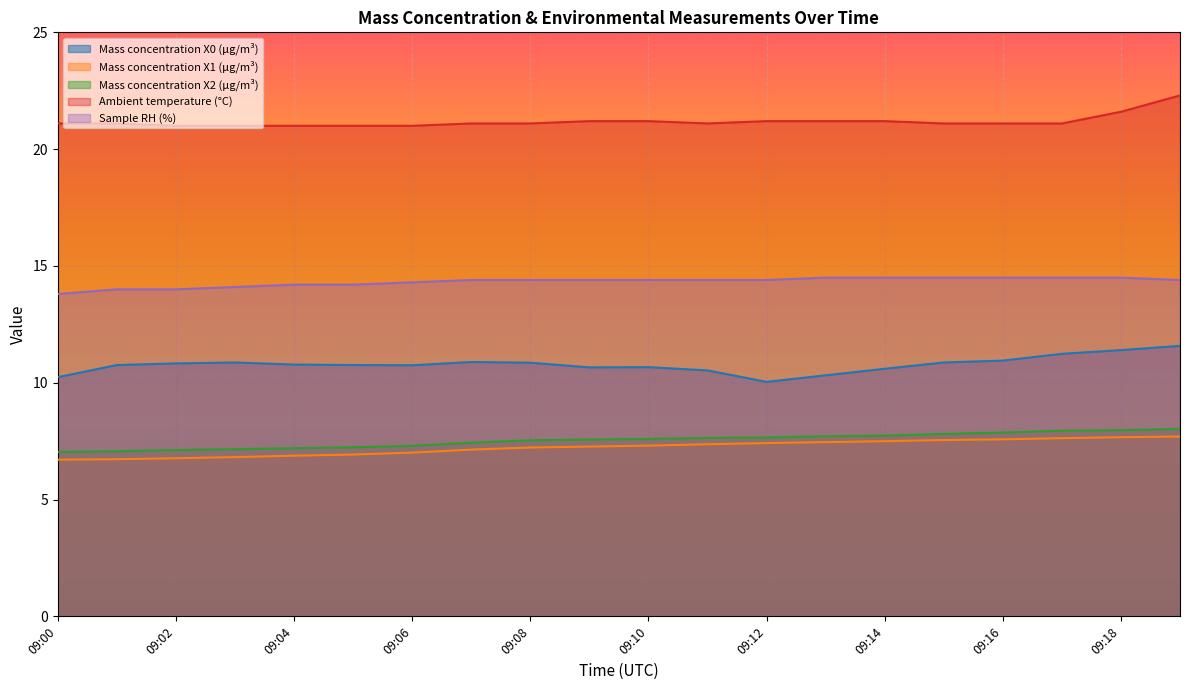

Between 09:04 and 09:13, which series saw the biggest shift?

Mass concentration X1 (μg/m³)